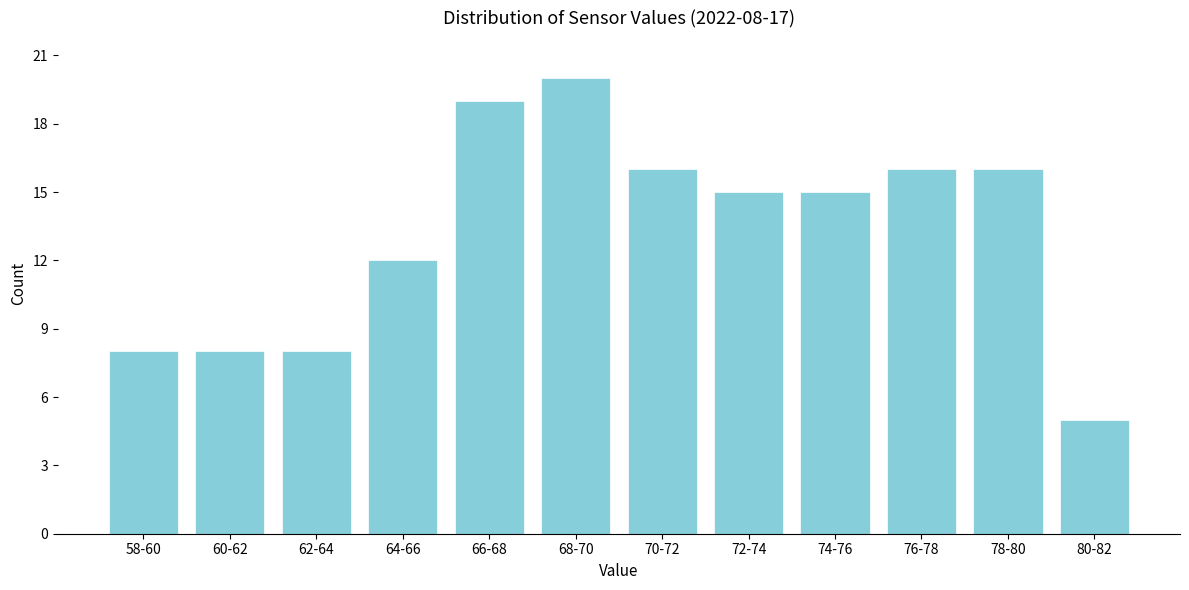

Reading right to left, transcribe all the data shown in this chart.

5	16	16	15	15	16	20	19	12	8	8	8